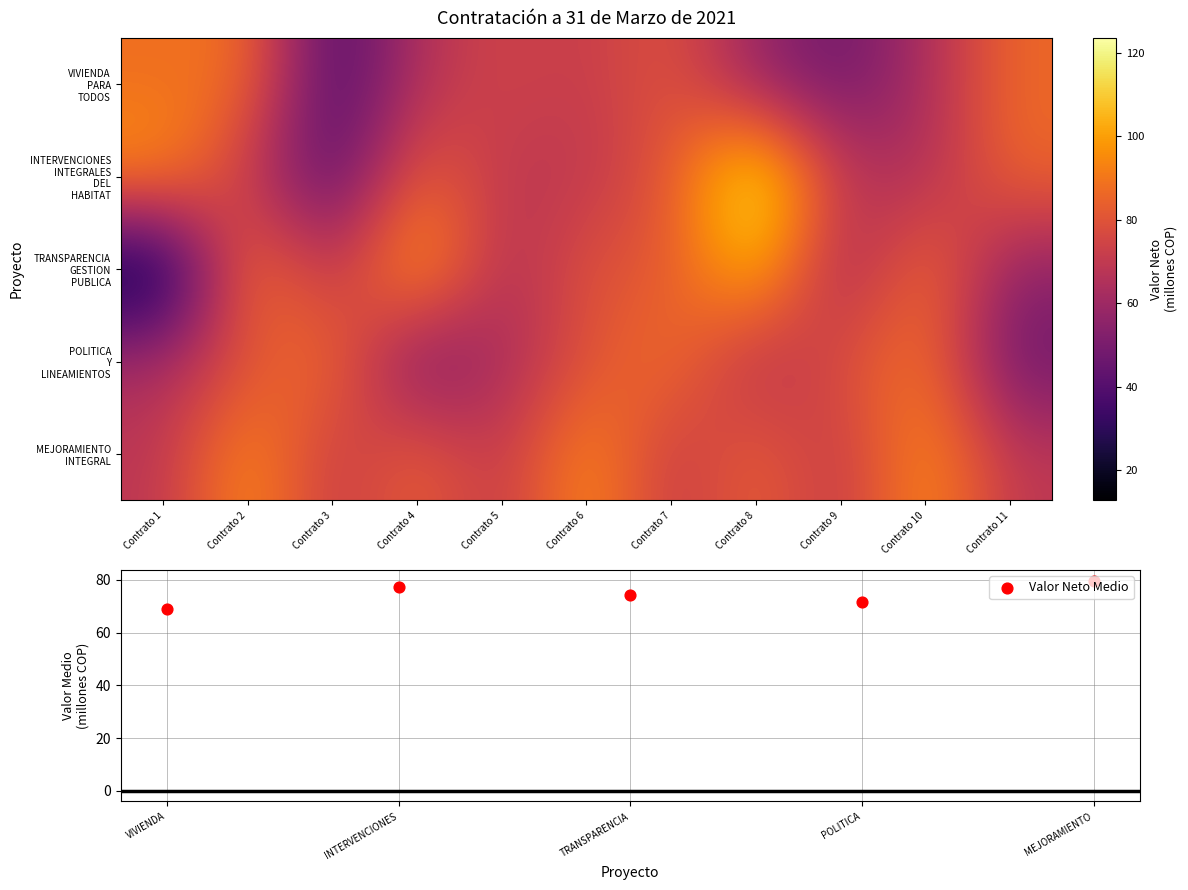

Reading left to right, transcribe all the data shown in this chart.

VIVIENDA PARA TODOS: Contrato 1=87.9	Contrato 2=89.2	Contrato 3=35.5	Contrato 4=65.9	Contrato 5=74.8	Contrato 6=71.0	Contrato 7=80.8	Contrato 8=57.0	Contrato 9=46.1	Contrato 10=63.8	Contrato 11=86.2
INTERVENCIONES INTEGRALES DEL HABITAT: Contrato 1=97.8	Contrato 2=69.0	Contrato 3=38.2	Contrato 4=85.5	Contrato 5=69.0	Contrato 6=69.0	Contrato 7=80.8	Contrato 8=123.5	Contrato 9=69.0	Contrato 10=63.8	Contrato 11=86.2
TRANSPARENCIA GESTION PUBLICA: Contrato 1=12.8	Contrato 2=94.3	Contrato 3=65.6	Contrato 4=105.0	Contrato 5=63.0	Contrato 6=80.5	Contrato 7=80.5	Contrato 8=109.2	Contrato 9=57.5	Contrato 10=90.8	Contrato 11=55.2
POLITICA Y LINEAMIENTOS: Contrato 1=63.0	Contrato 2=78.8	Contrato 3=90.0	Contrato 4=46.0	Contrato 5=63.0	Contrato 6=78.8	Contrato 7=90.0	Contrato 8=63.0	Contrato 9=78.8	Contrato 10=90.0	Contrato 11=46.0
MEJORAMIENTO INTEGRAL: Contrato 1=68.2	Contrato 2=97.8	Contrato 3=69.0	Contrato 4=85.5	Contrato 5=68.2	Contrato 6=97.8	Contrato 7=69.0	Contrato 8=85.5	Contrato 9=68.2	Contrato 10=97.8	Contrato 11=69.0